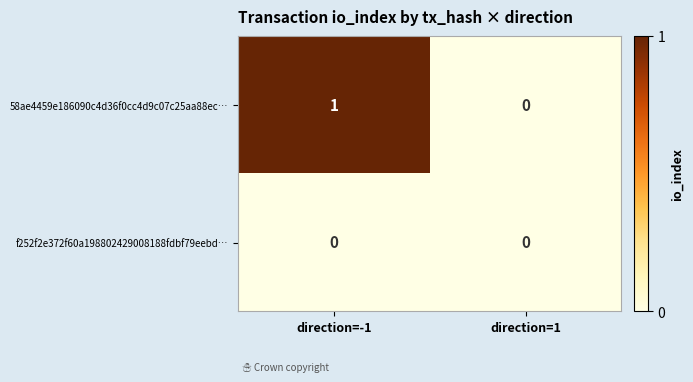

Between direction=-1 and direction=1, which series saw the biggest shift?

58ae4459e186090c4d36f0cc4d9c07c25aa88ec…